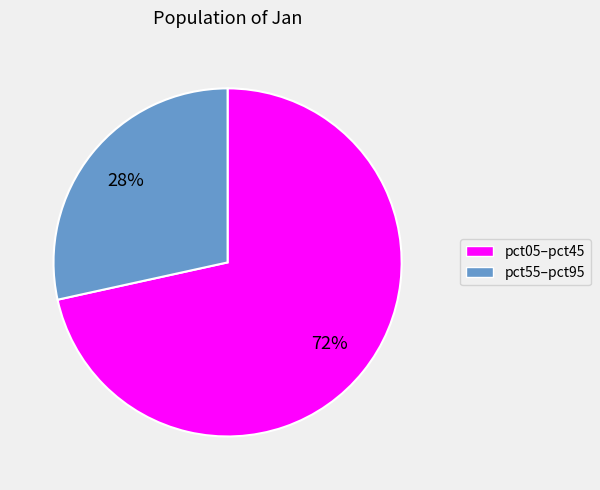

To the nearest percent, what is the average slice percentage?

50%